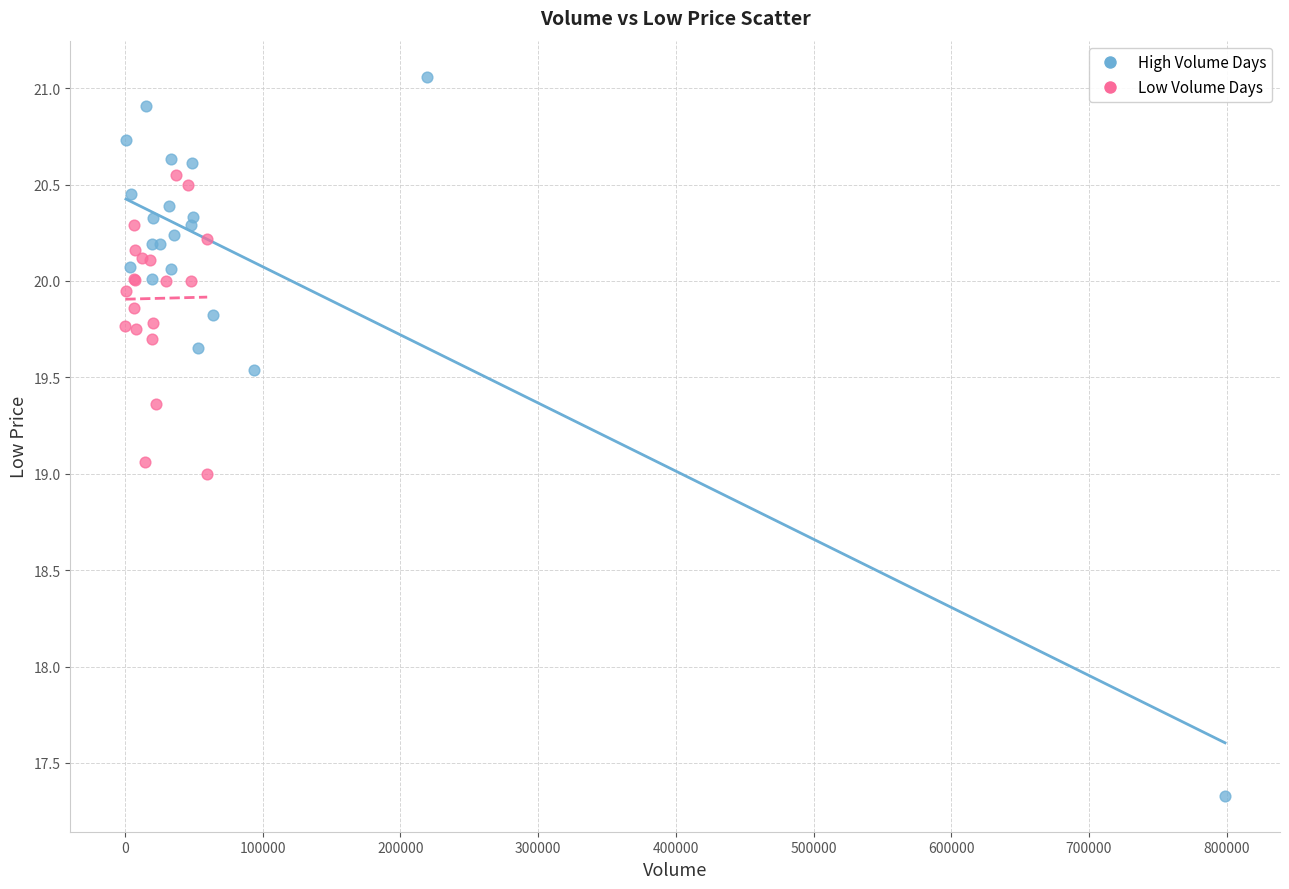

Which series has the largest Y range (max minus min)?

High Volume Days